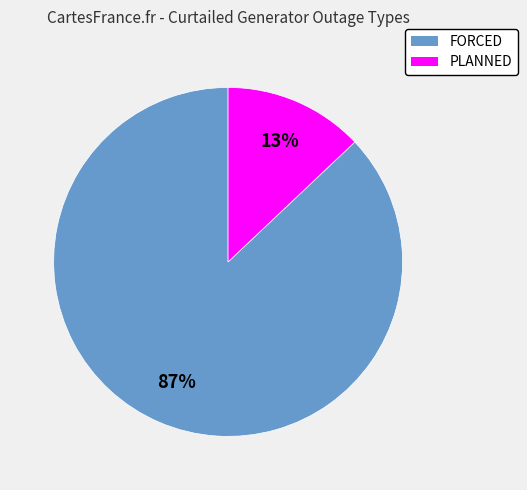

Do FORCED and PLANNED together represent more than half of the pie?

Yes